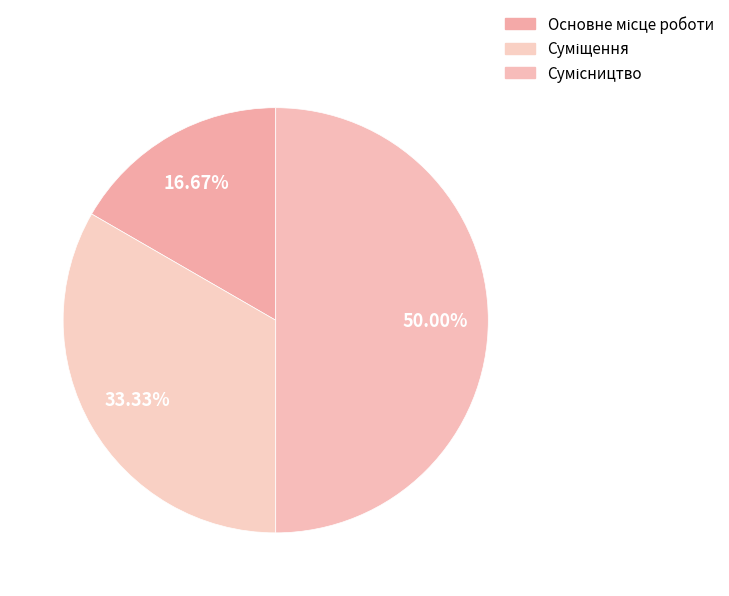

How many segments does this pie chart have?

3